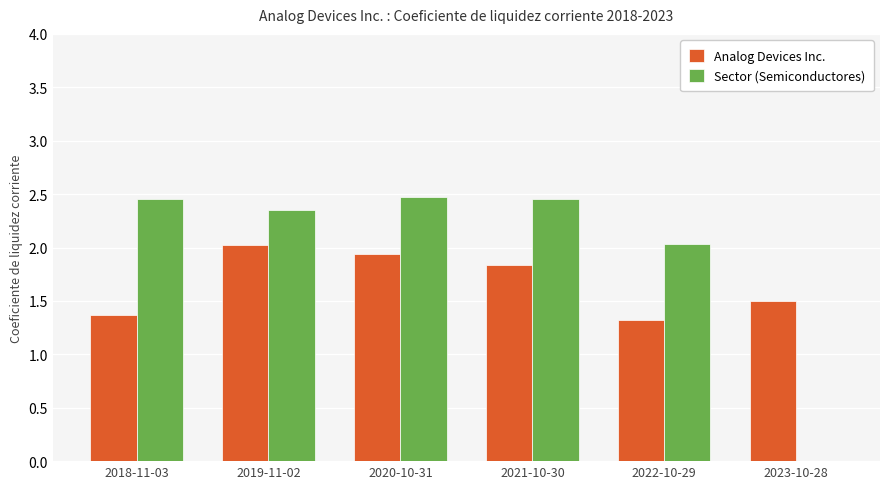

How many distinct data groups are displayed?

2